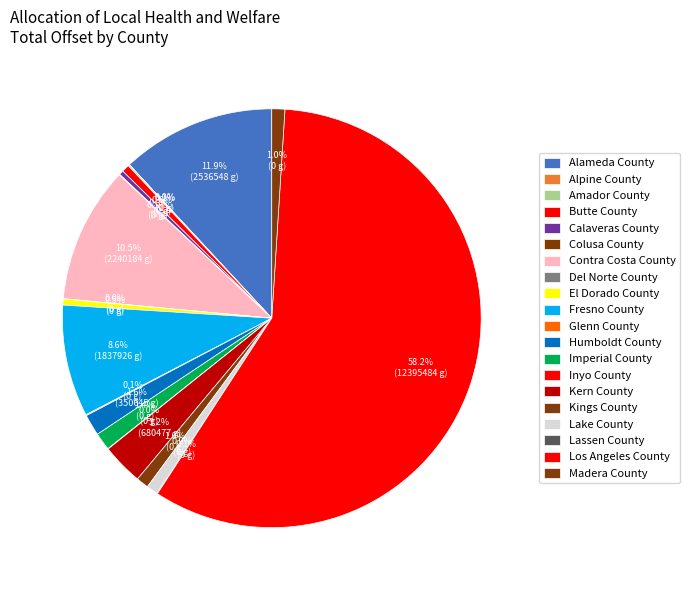

True or false: Humboldt County accounts for 2% of the total.

True